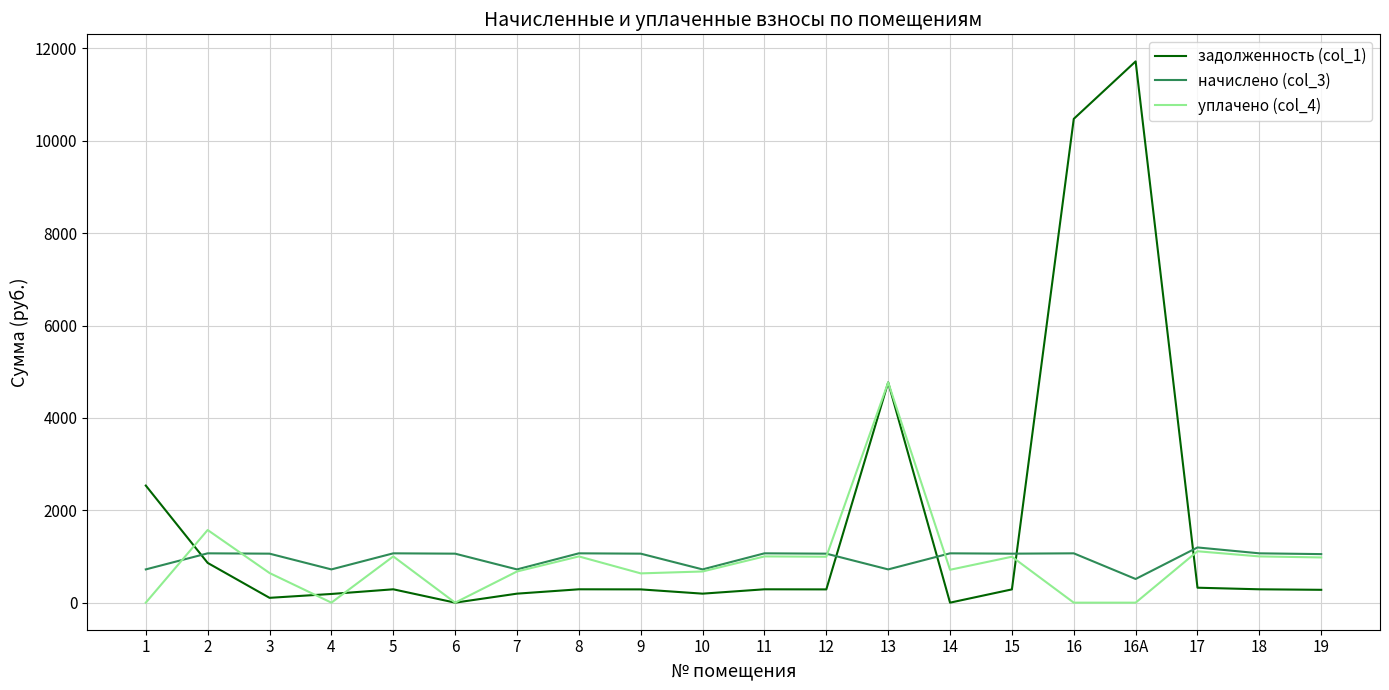

List the series in order of their peak value, highest first.

задолженность (col_1), уплачено (col_4), начислено (col_3)